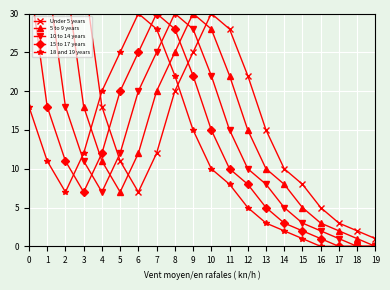

Which series has the widest spread of values?

5 to 9 years